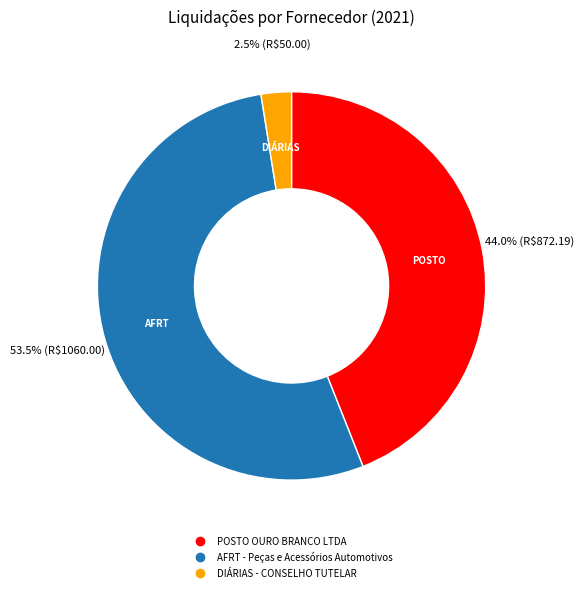

Which slice is the largest?

AFRT - Peças e Acessórios Automotivos